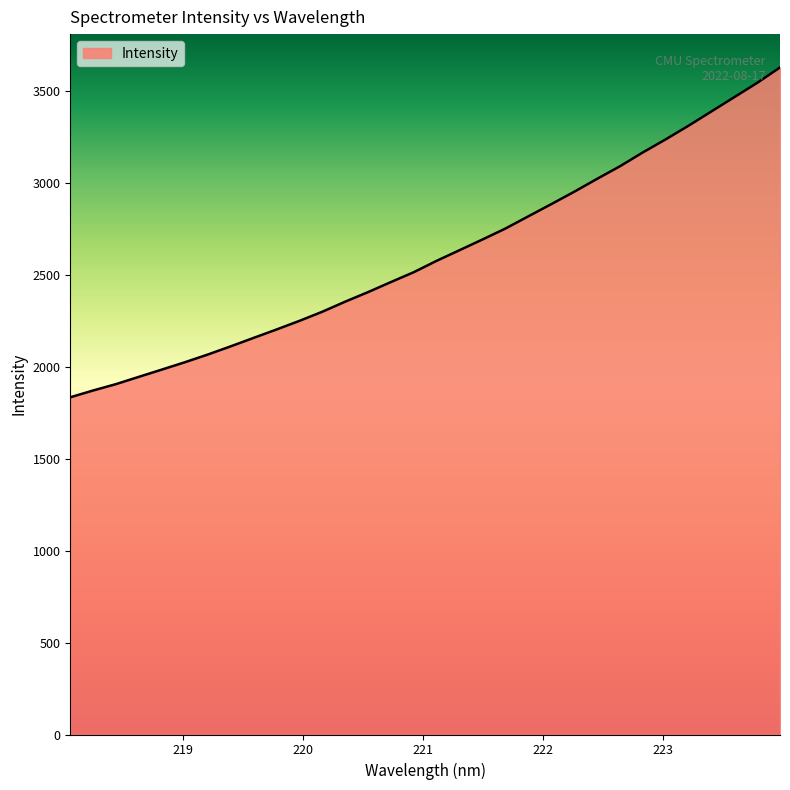

What is the greatest value displayed?

3626.2